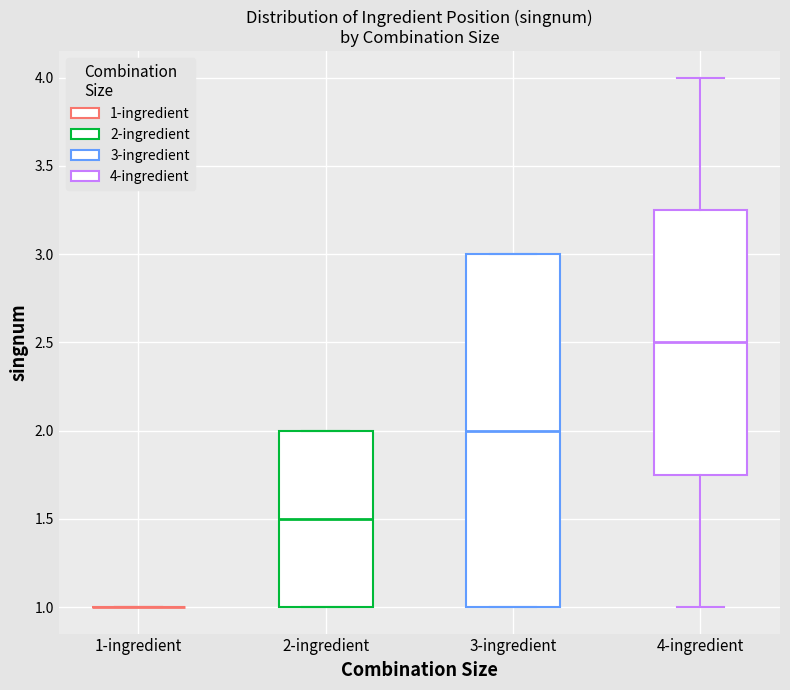

Reading left to right, transcribe this box plot: for each box, give where its median line is, the range the box spans, and where its two whiskers end, as read against the y-axis. The values are not printed on the chart, so give them approximately, as read against the axis.

1-ingredient: box collapsed to a line at 1.00, whiskers 1.00 to 1.00
2-ingredient: median 1.50, box 1.00 to 2.00, whiskers 1.00 to 2.00
3-ingredient: median 2.00, box 1.00 to 3.00, whiskers 1.00 to 3.00
4-ingredient: median 2.50, box 1.75 to 3.25, whiskers 1.00 to 4.00